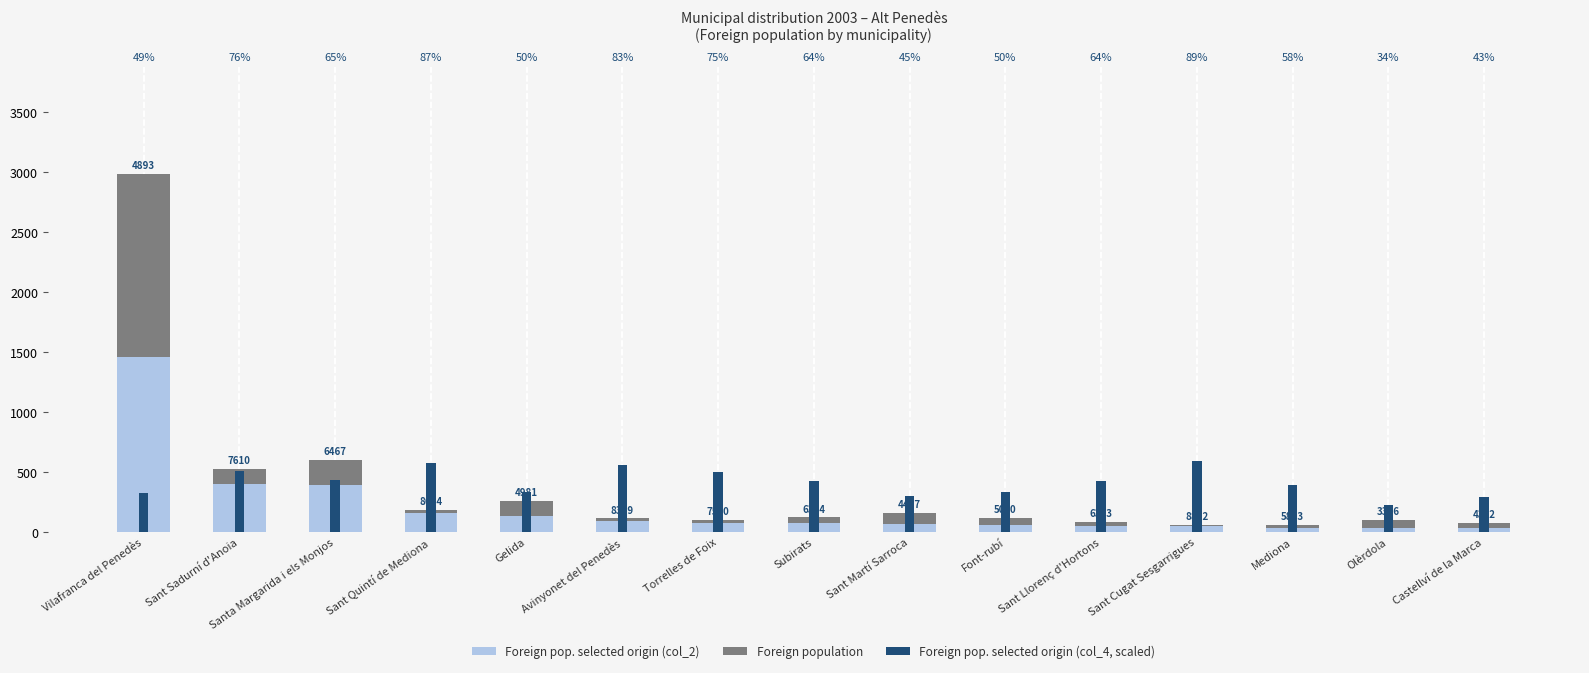

Which series has the widest spread of values?

Foreign population